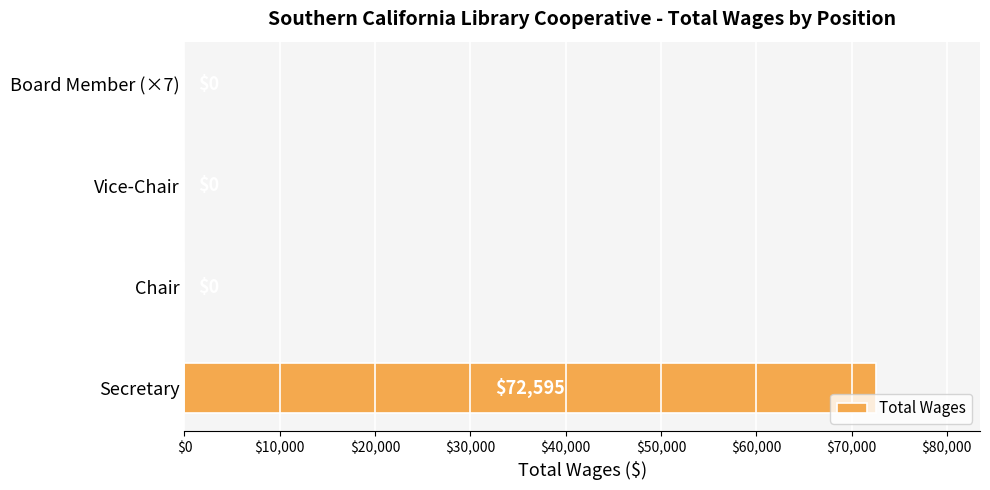

How many values are between 0 and 72595?

4